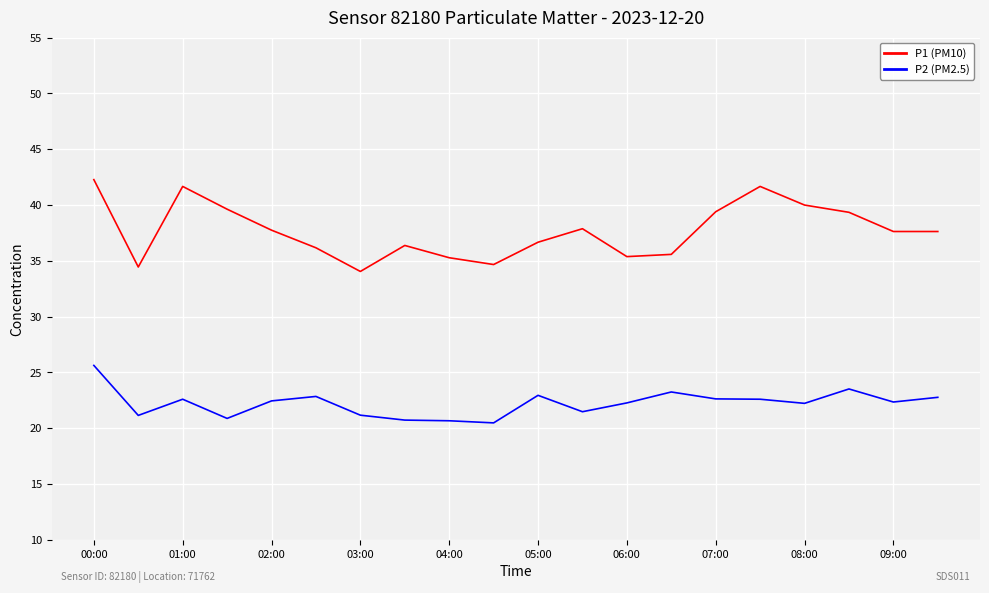

What is the smallest value displayed?

20.5